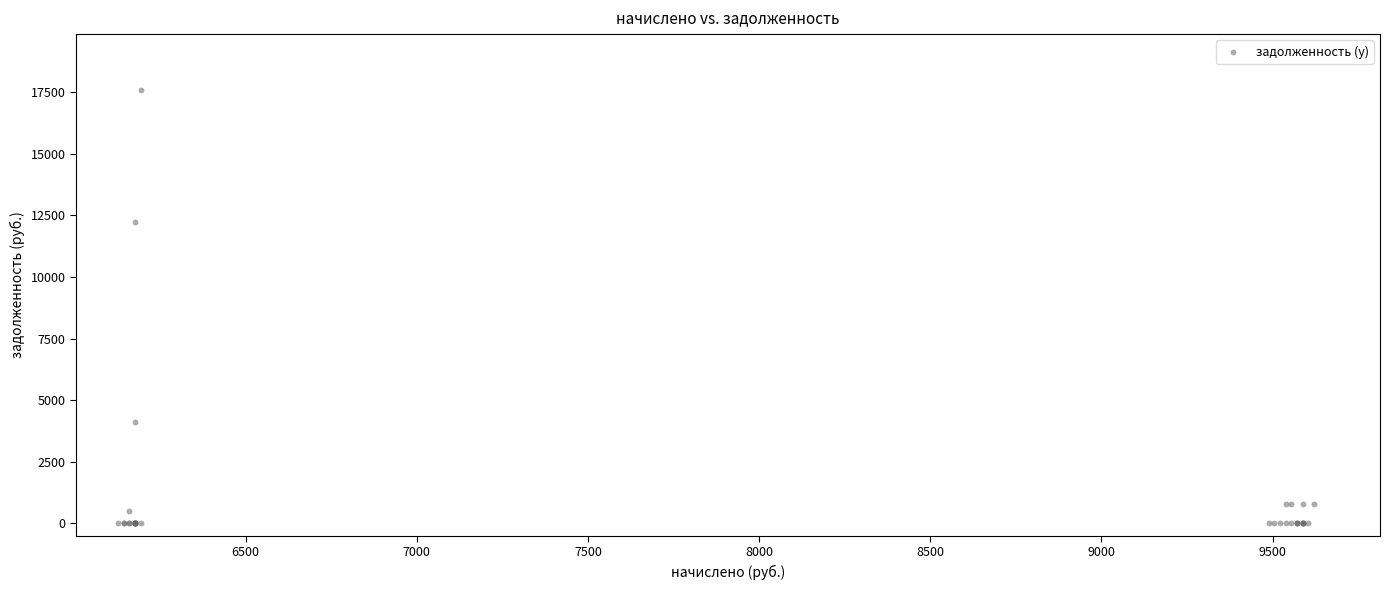

What Y value in the scatter plot is closest to 8796?

12244.4